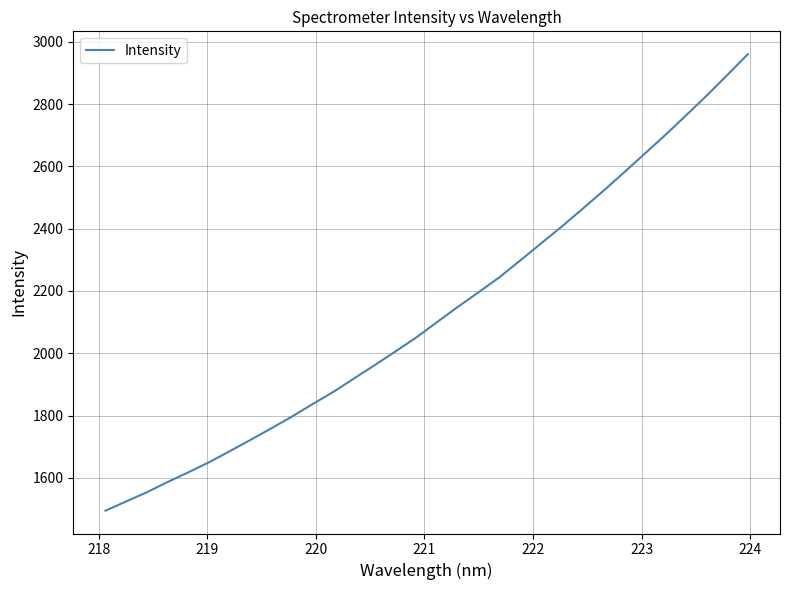

What is the minimum value shown in the chart?

1494.7